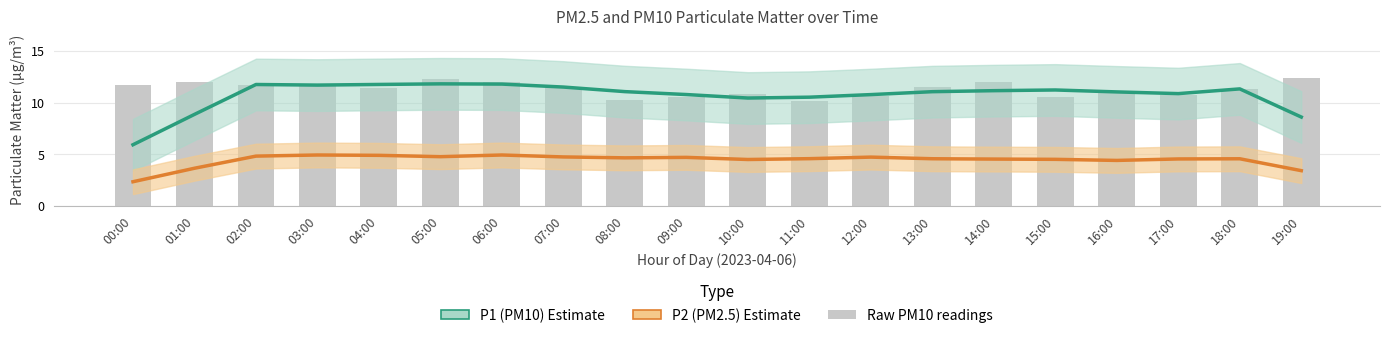

True or false: P1 (PM10) has a value of 12.0 at 01:00.

False